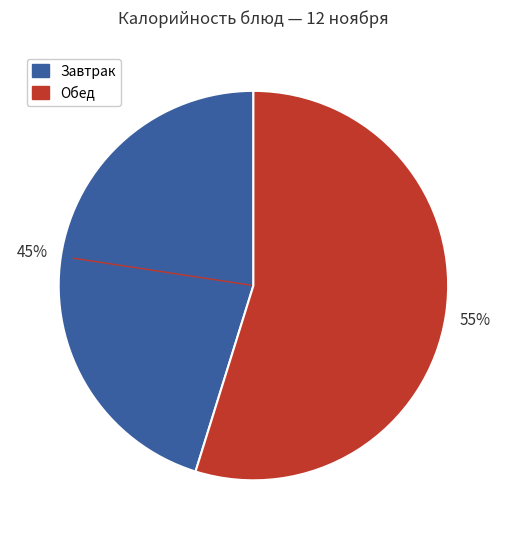

Does any single category account for the majority?

Yes